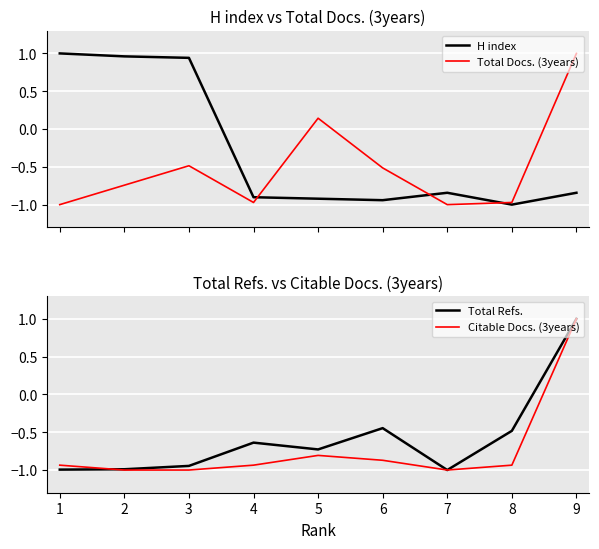

How many data points in Total Docs. (3years) are above 0?

2